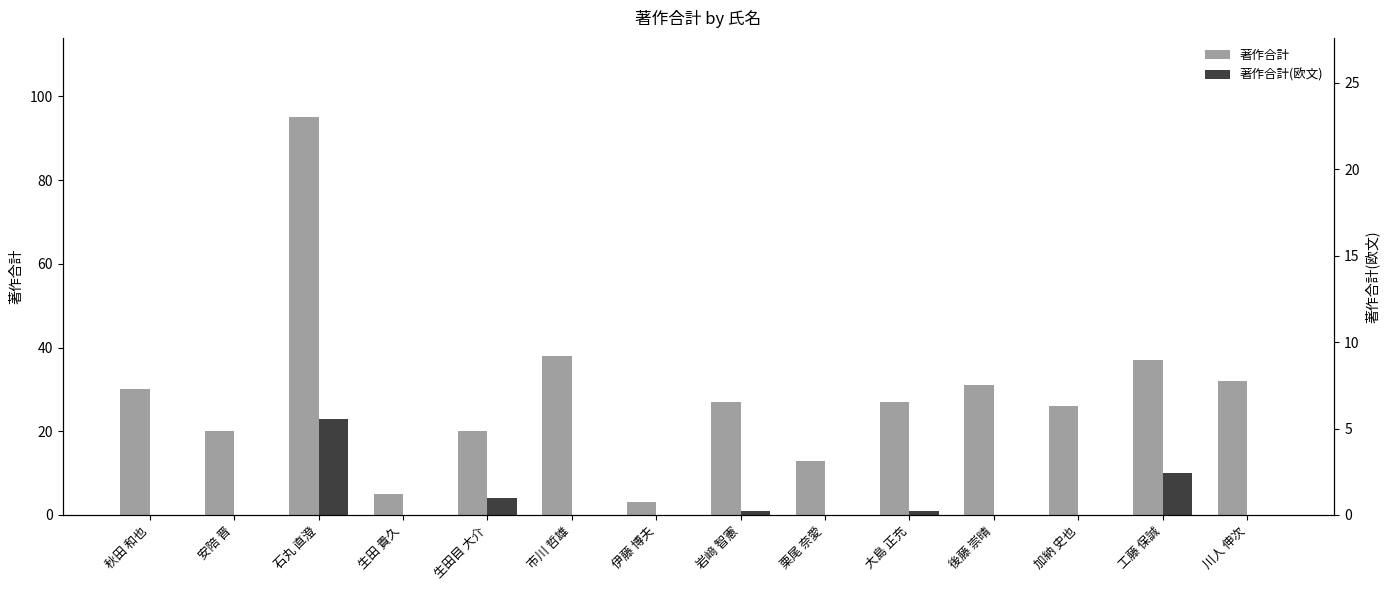

The value of 著作合計 at 秋田 和也 is 7. True or false?

False